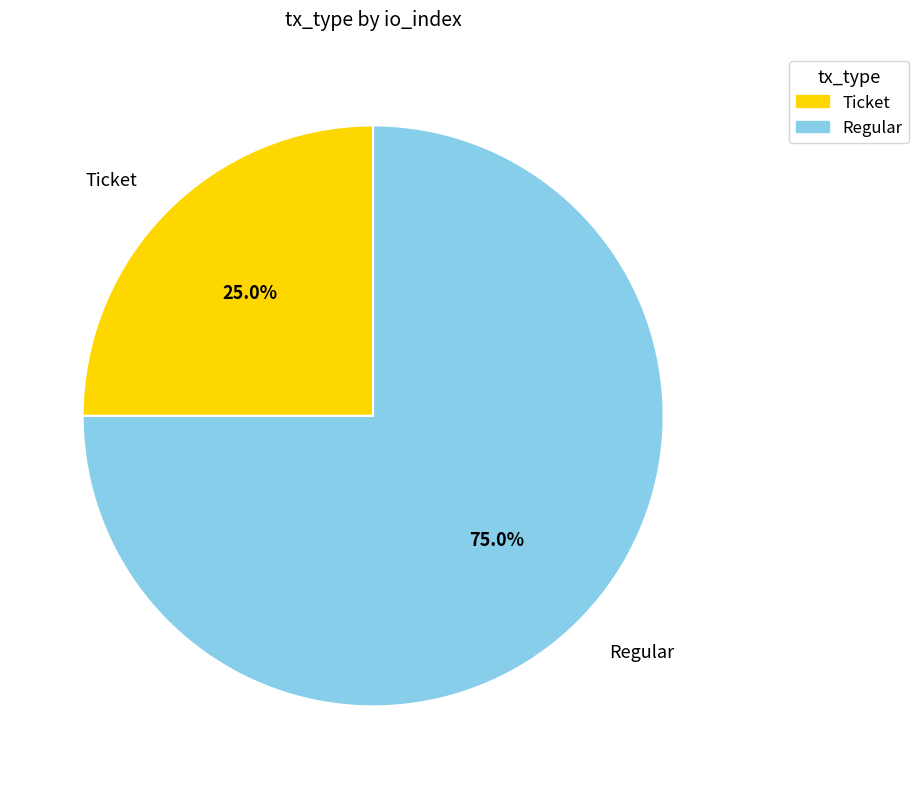

How much of the chart is everything except Regular?

25.0%